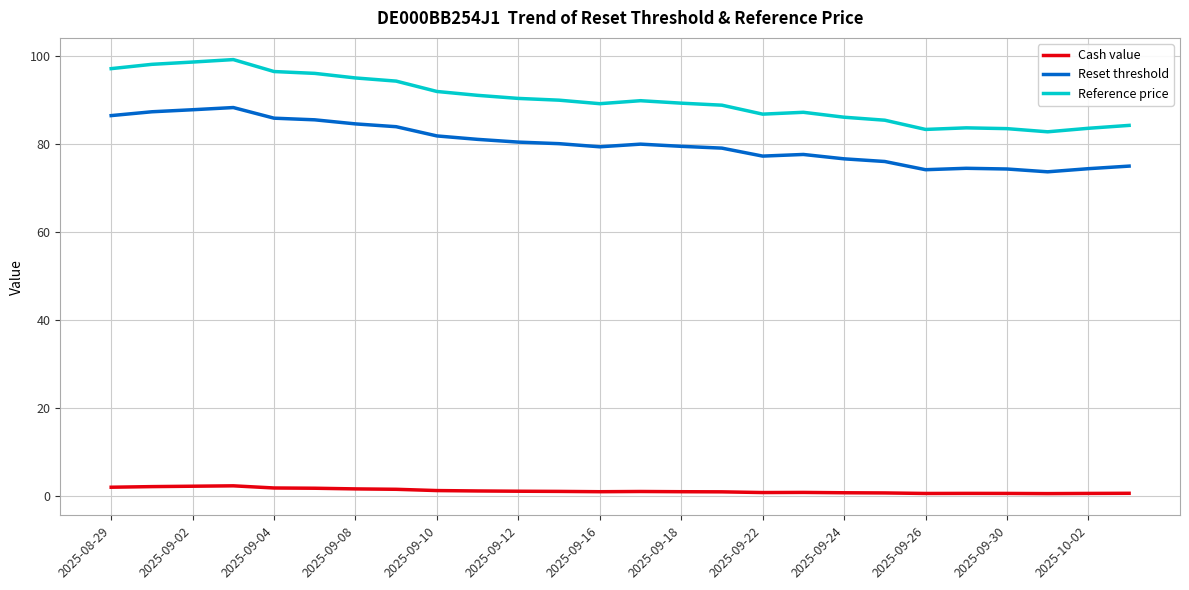

Which series has the largest range (max minus min)?

Reference price